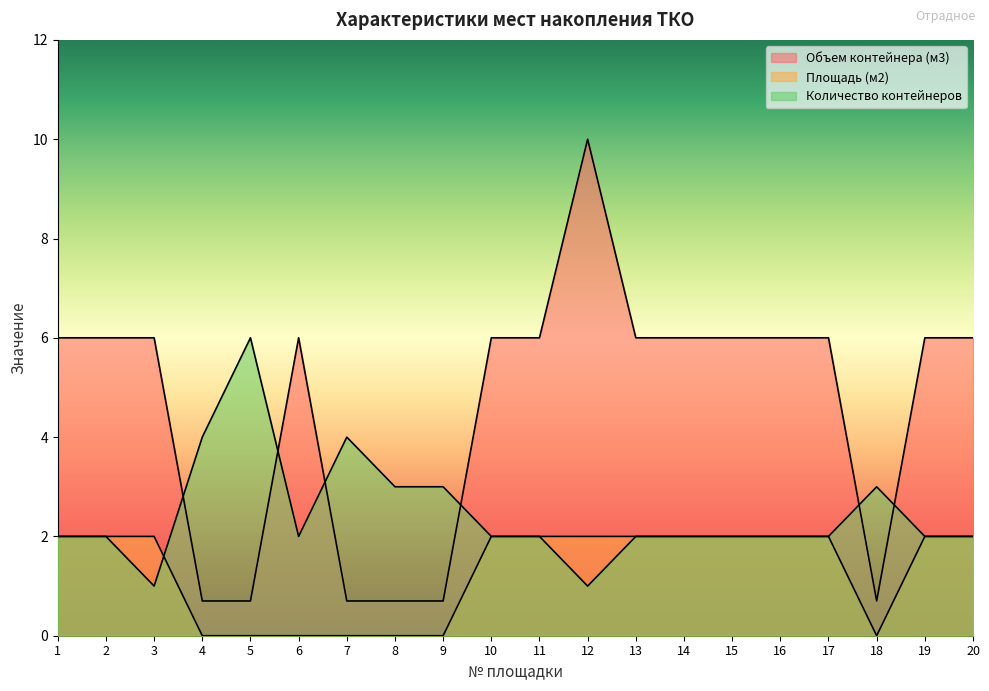

Reading right to left, extract all data points from this chart.

Объем контейнера (м3): 6.0	6.0	0.7	6.0	6.0	6.0	6.0	6.0	10.0	6.0	6.0	0.7	0.7	0.7	6.0	0.7	0.7	6.0	6.0	6.0
Площадь (м2): 2.0	2.0	0.0	2.0	2.0	2.0	2.0	2.0	2.0	2.0	2.0	0.0	0.0	0.0	0.0	0.0	0.0	2.0	2.0	2.0
Количество контейнеров: 2.0	2.0	3.0	2.0	2.0	2.0	2.0	2.0	1.0	2.0	2.0	3.0	3.0	4.0	2.0	6.0	4.0	1.0	2.0	2.0